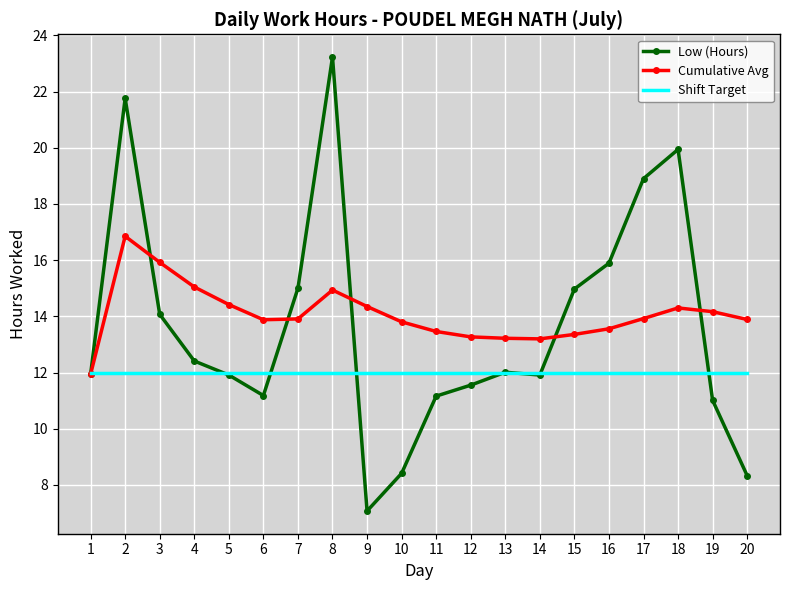

Rank the series by their maximum value, from highest to lowest.

Low (Hours), Cumulative Avg, Shift Target